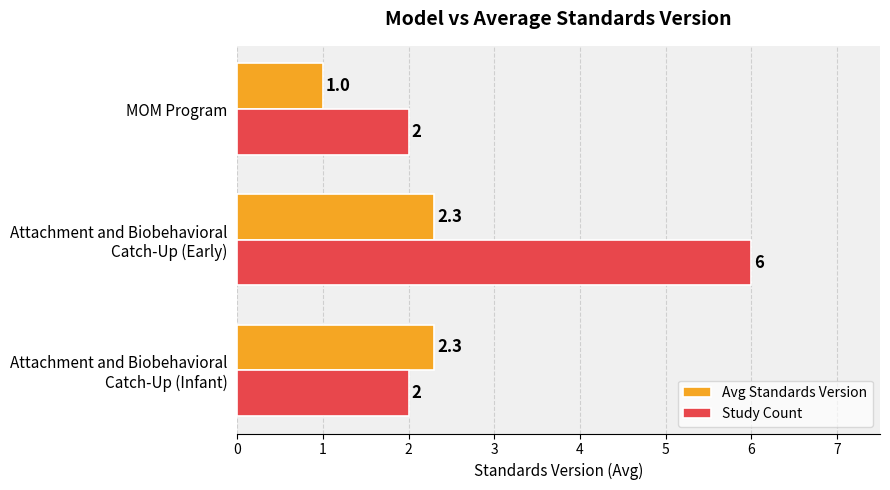

List the series in order of their peak value, highest first.

Study Count, Avg Standards Version